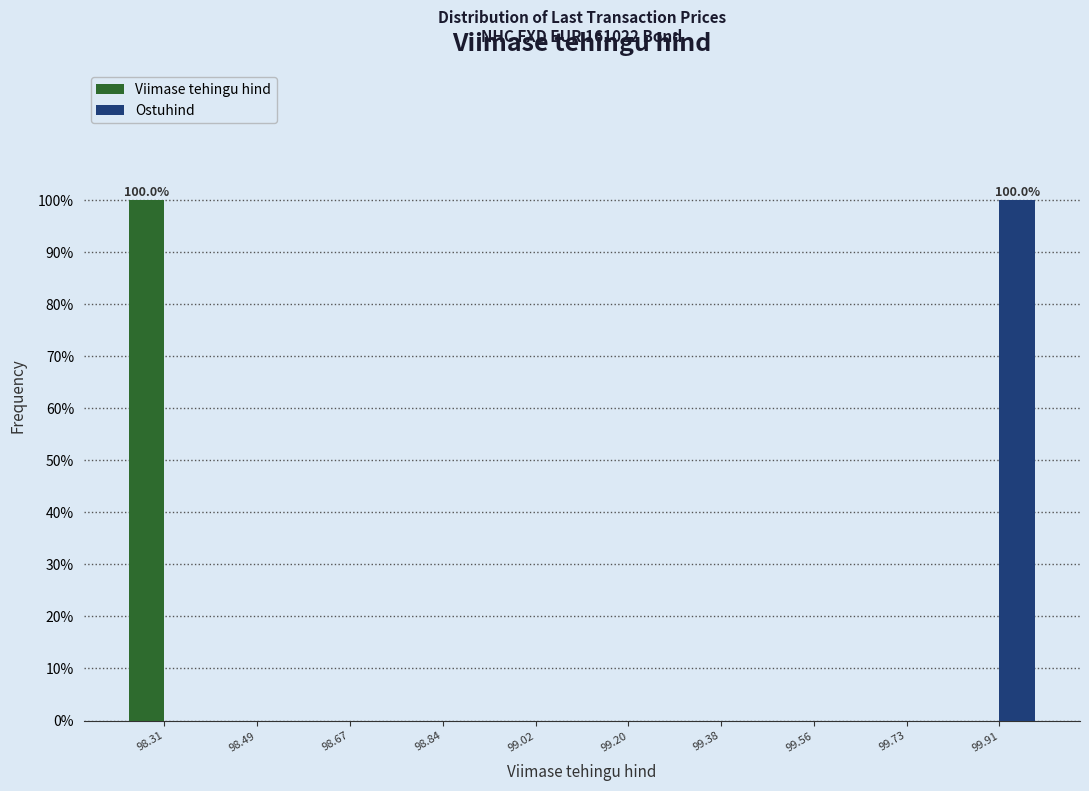

In the Ostuhind series, which range on the x-axis has the tallest bar?

99.82 to 100.00